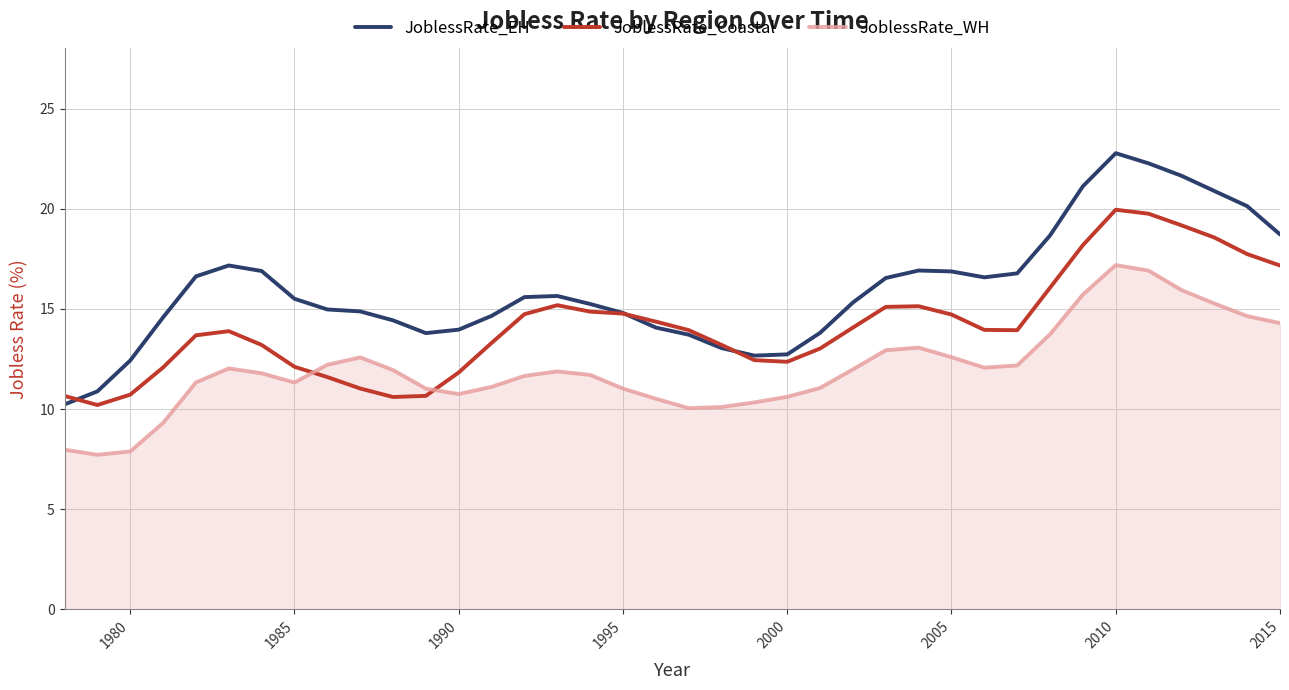

What is the smallest value displayed?

7.7